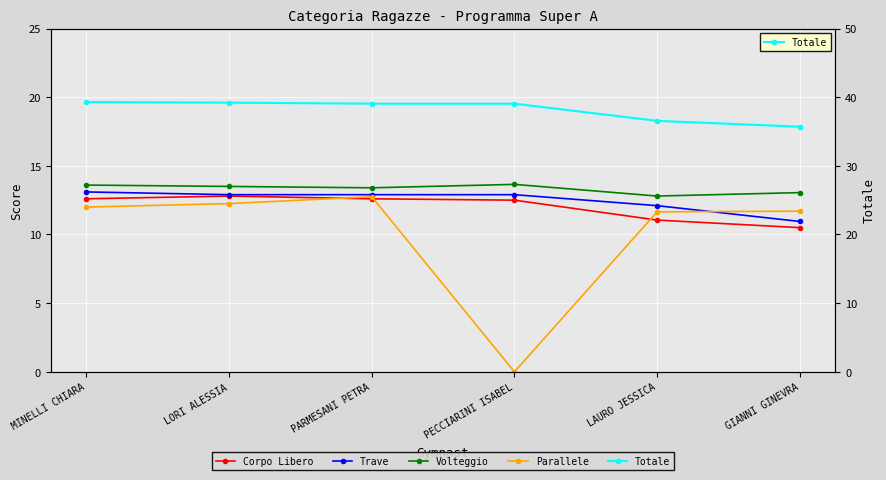

What is the total value across all series at LAURO JESSICA?

84.2